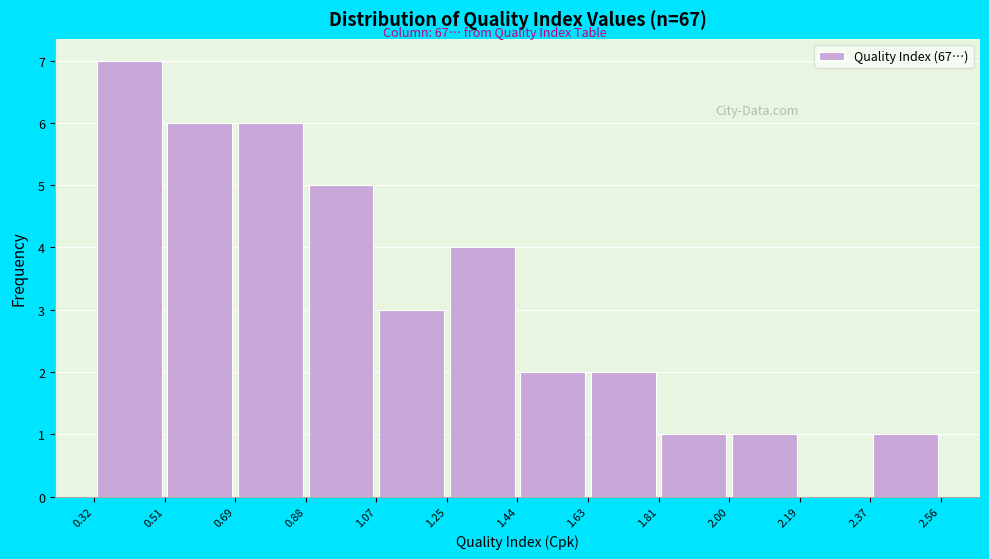

Reading left to right, list every bar in this chart as the range it spans on the x-axis followed by its height. The values are not printed on the chart, so give them approximately, as read against the axis.

0.32 to 0.51: 7
0.51 to 0.69: 6
0.69 to 0.88: 6
0.88 to 1.07: 5
1.07 to 1.25: 3
1.25 to 1.44: 4
1.44 to 1.63: 2
1.63 to 1.81: 2
1.81 to 2.00: 1
2.00 to 2.19: 1
2.19 to 2.37: 0
2.37 to 2.56: 1